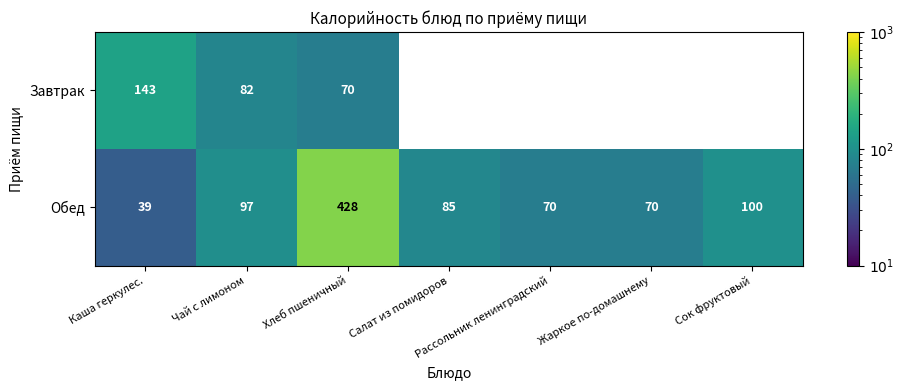

What is the highest value of the Обед series?

428